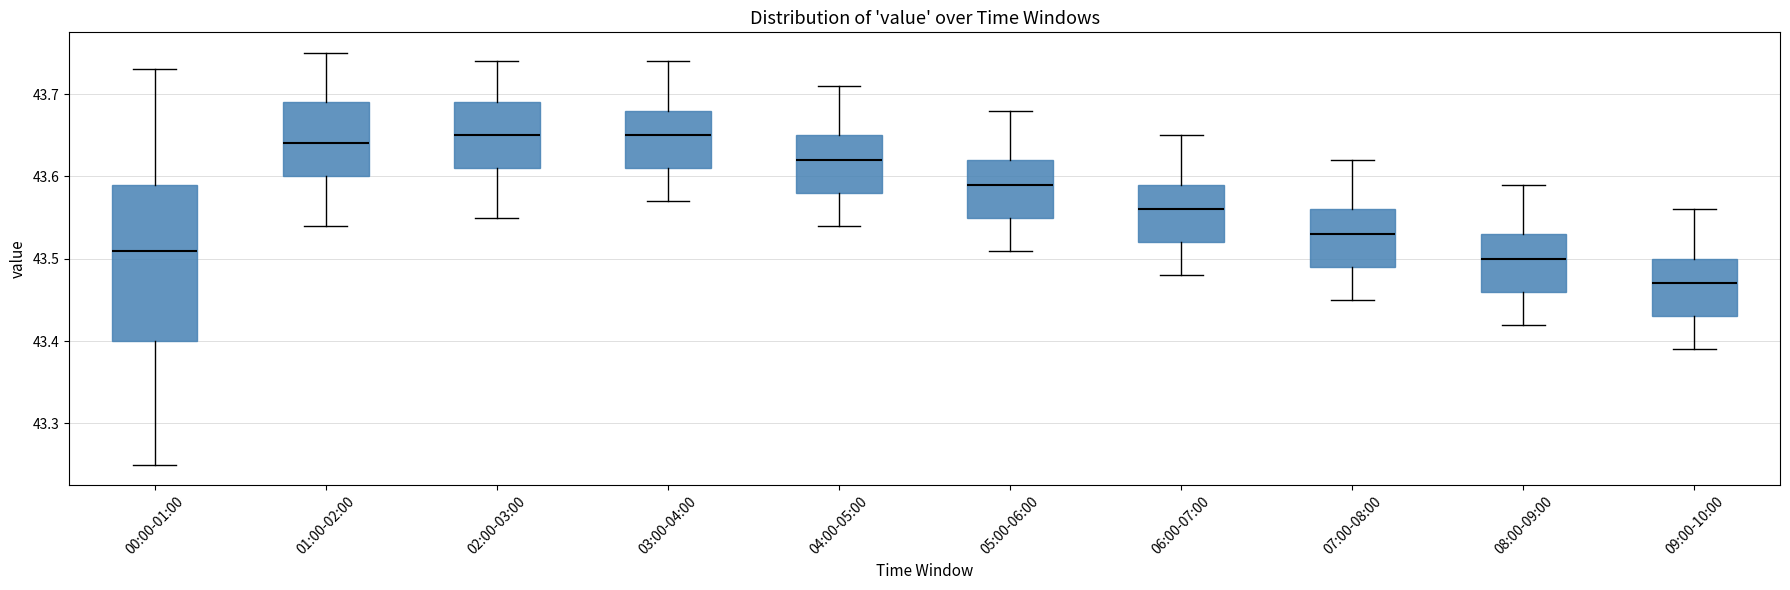

Which box is the tallest, from its lower edge to its upper edge?

00:00-01:00